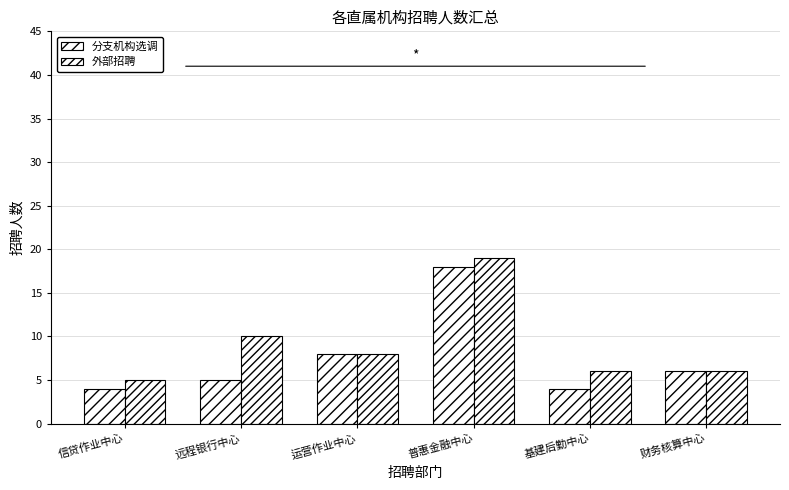

At which label does 外部招聘 first exceed 8?

远程银行中心